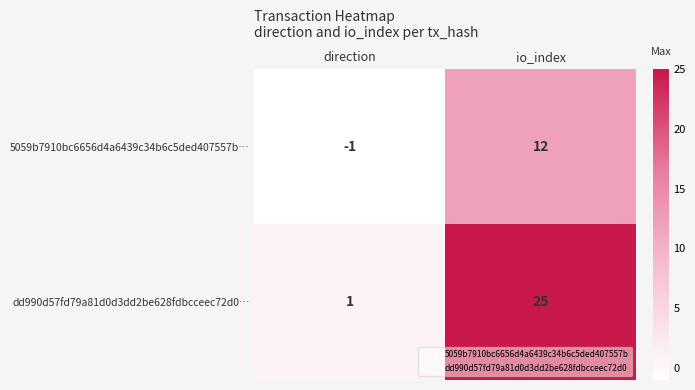

What is the spread (max minus min) of values at io_index?

13